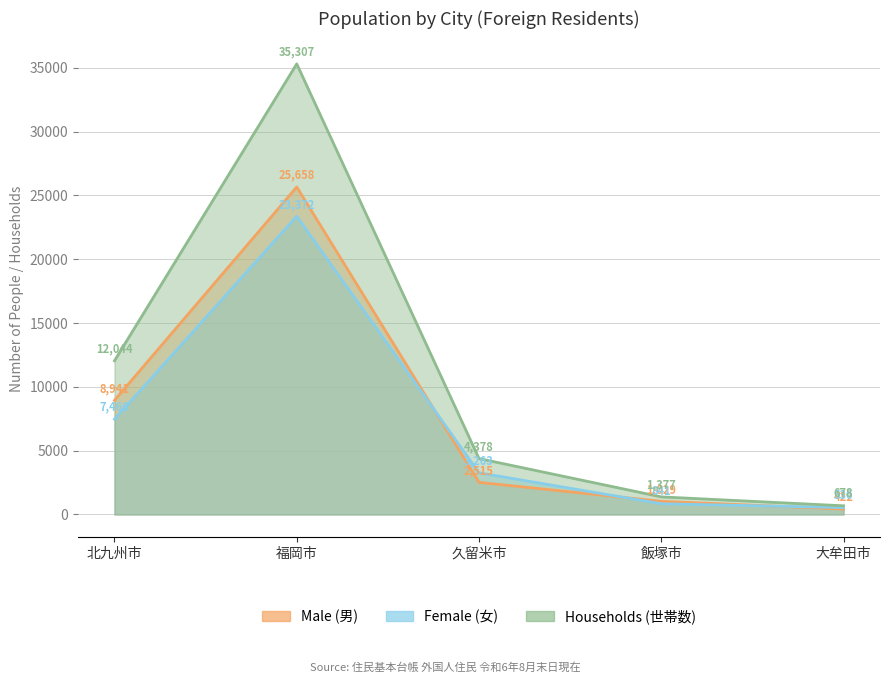

What is the smallest value displayed?

422